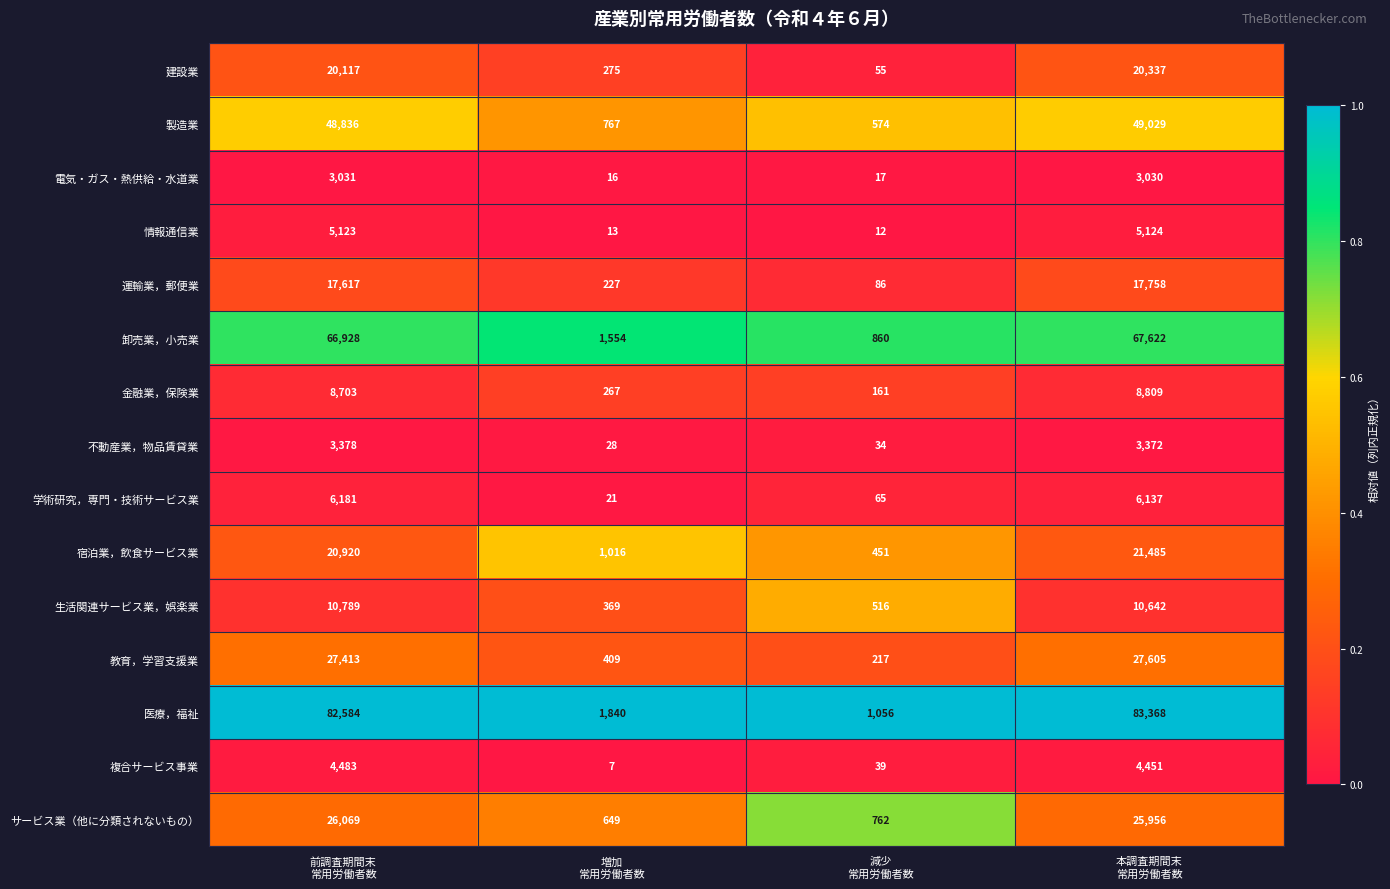

How many categories are shown in the chart?

4